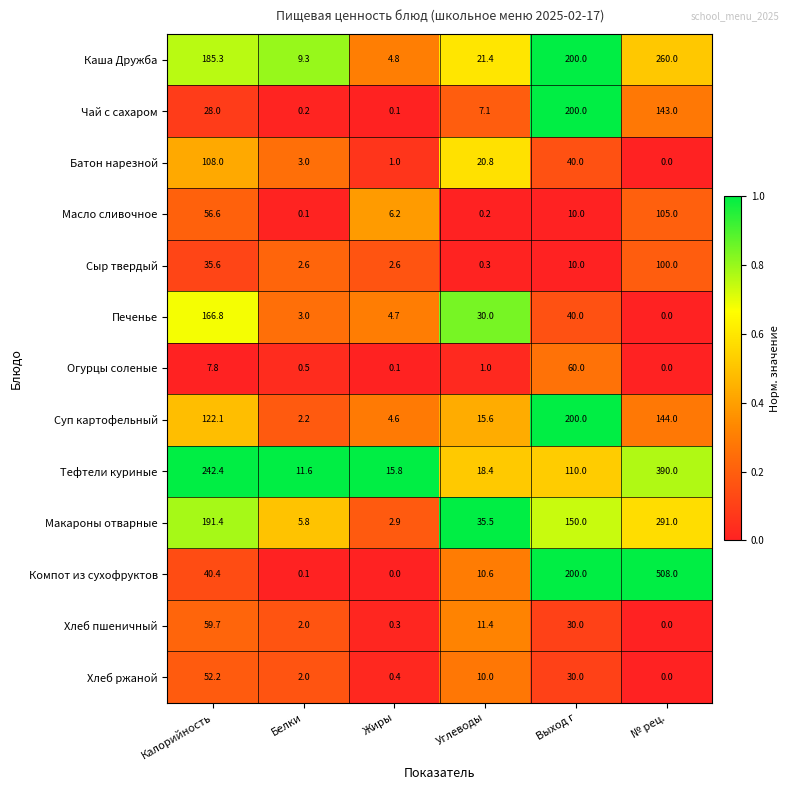

What is the spread (max minus min) of values at Белки?

11.5